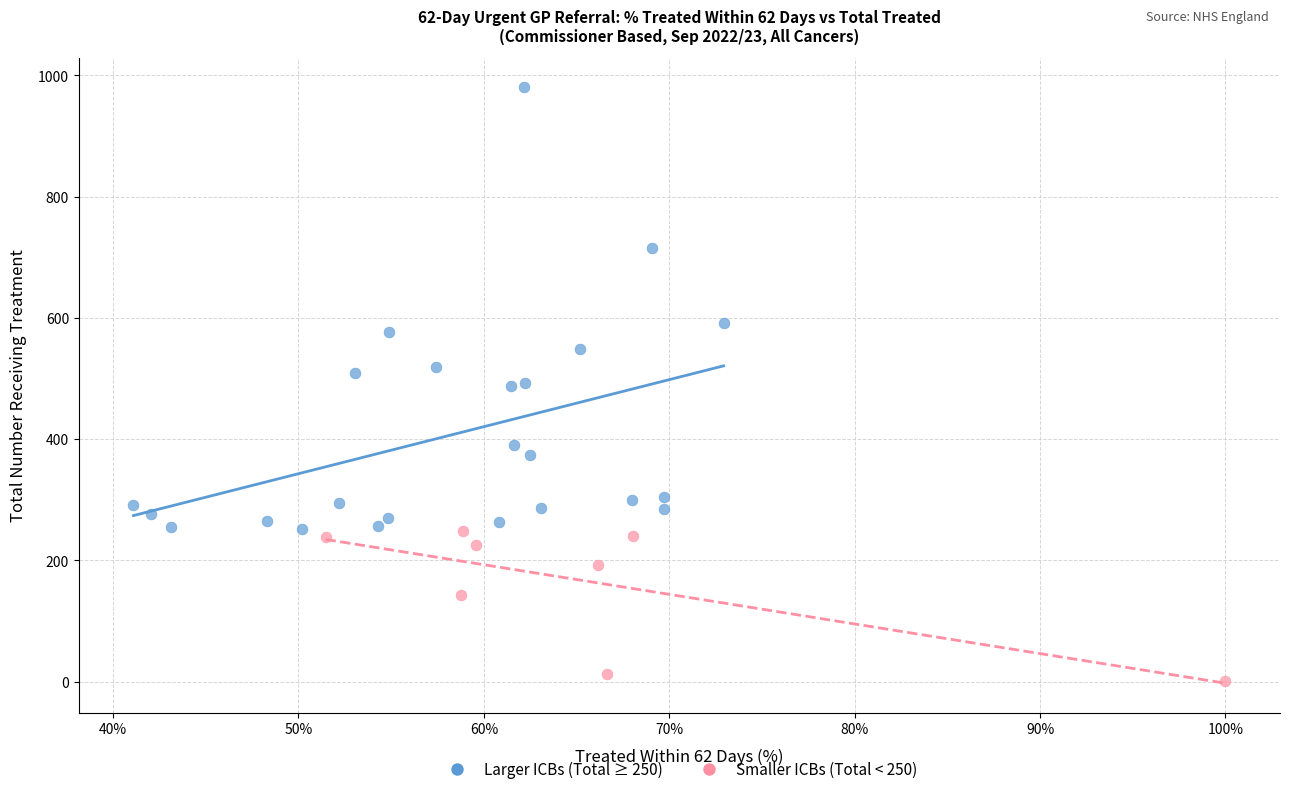

What are all the series names shown in the legend?

Larger ICBs (Total ≥ 250), Smaller ICBs (Total < 250)